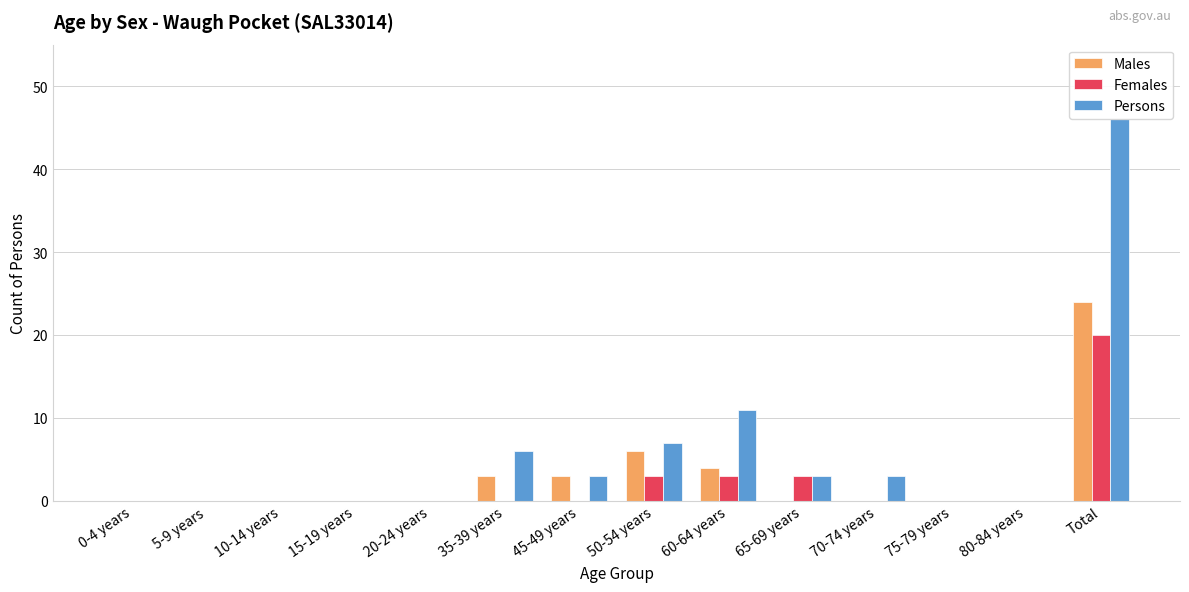

What is the greatest value displayed?

46